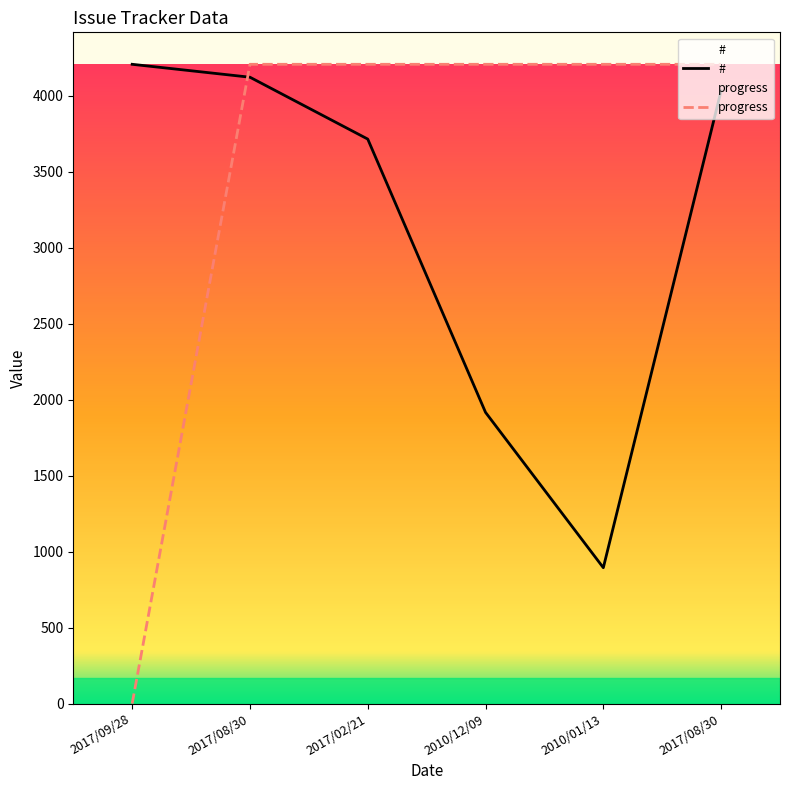

At which label does # reach its minimum?

2010/01/13